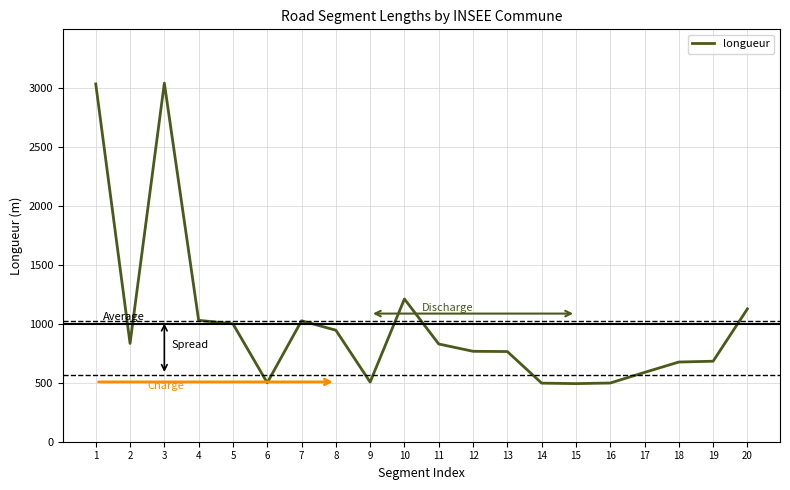

The value at 2 is 1425. True or false?

False